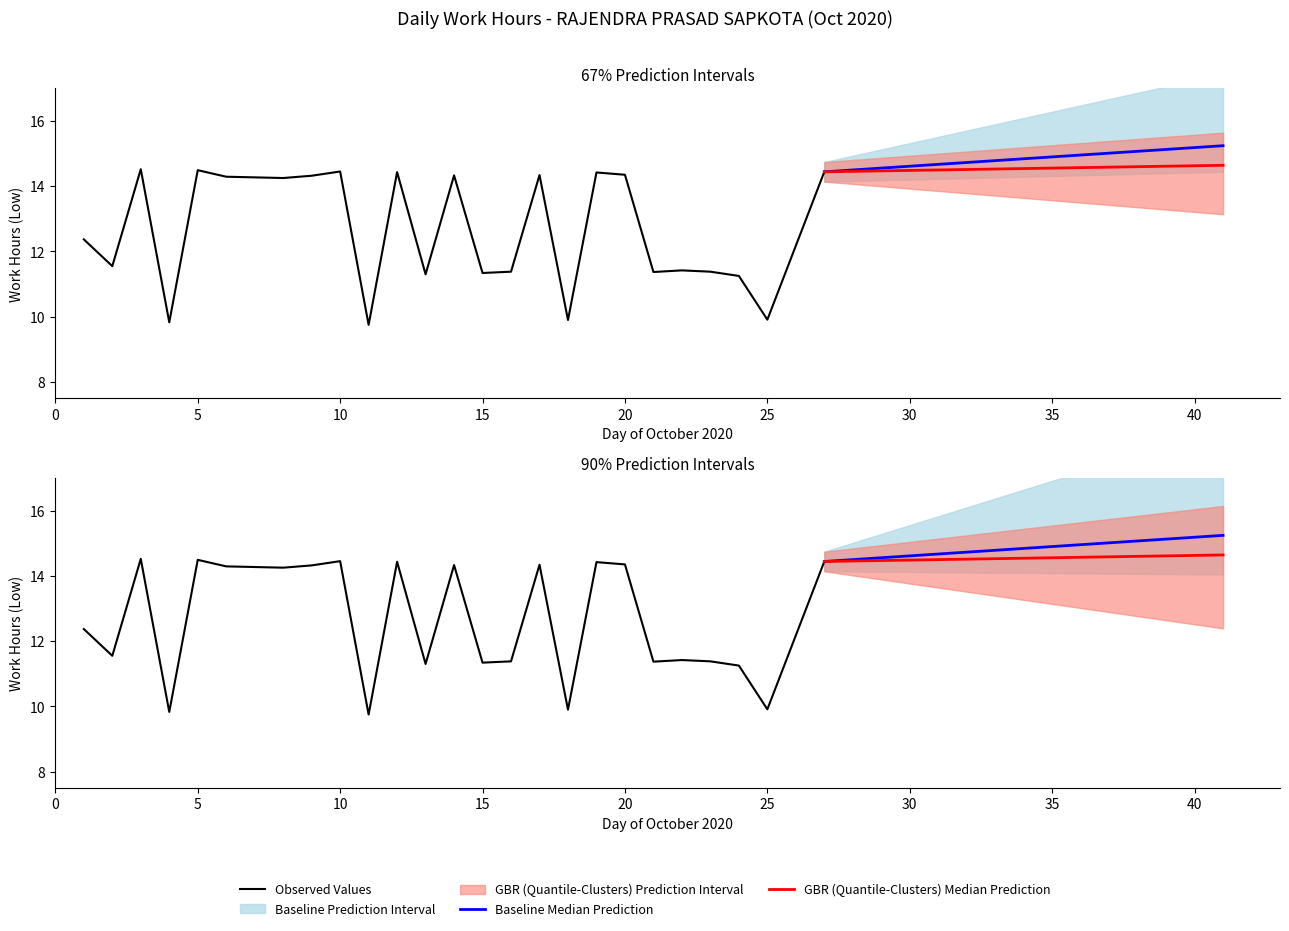

What is the minimum value shown in the chart?

9.8